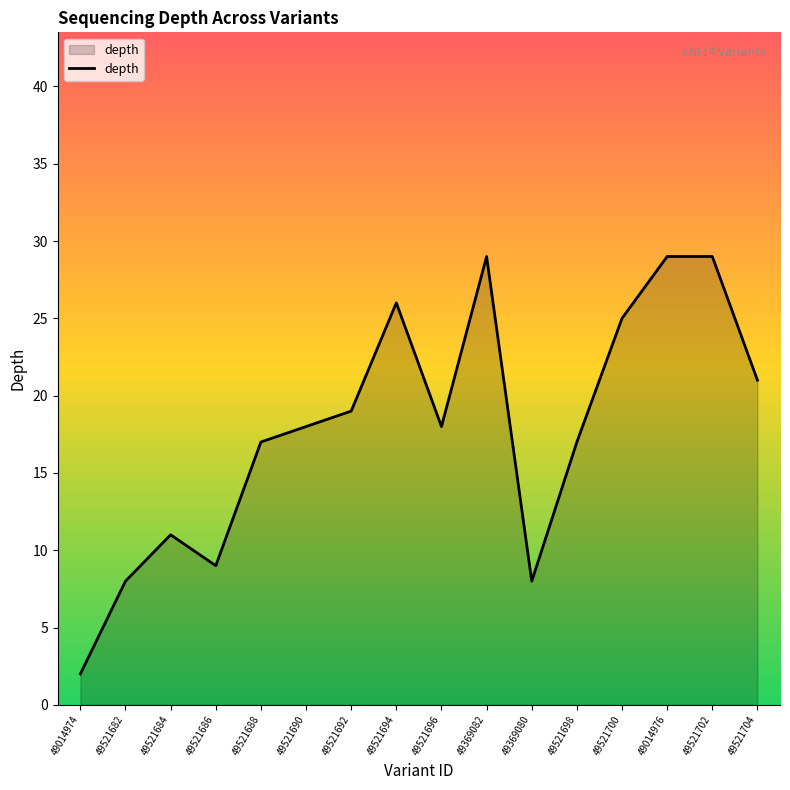

What is the average value?

18